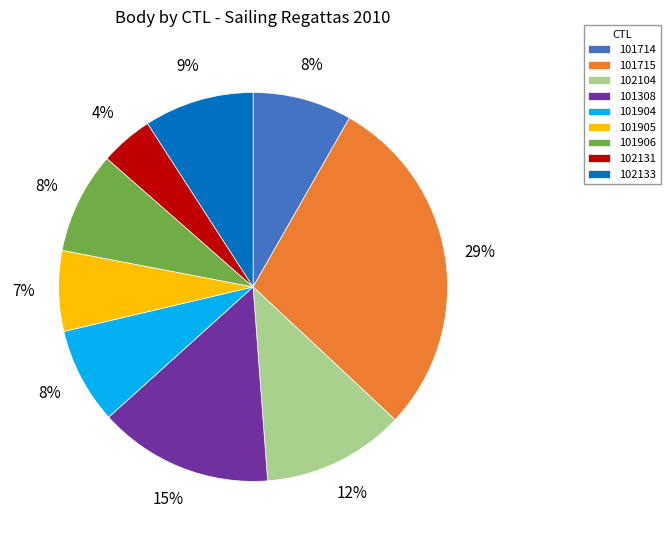

How many slices are in this pie chart?

9